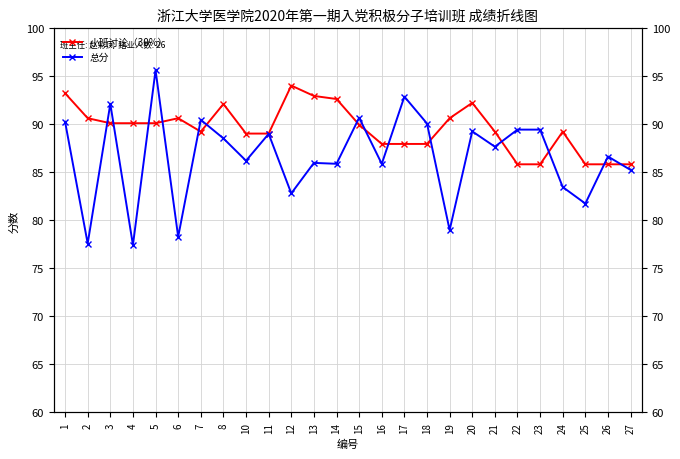

True or false: 总分 has a value of 142.4 at 12.

False